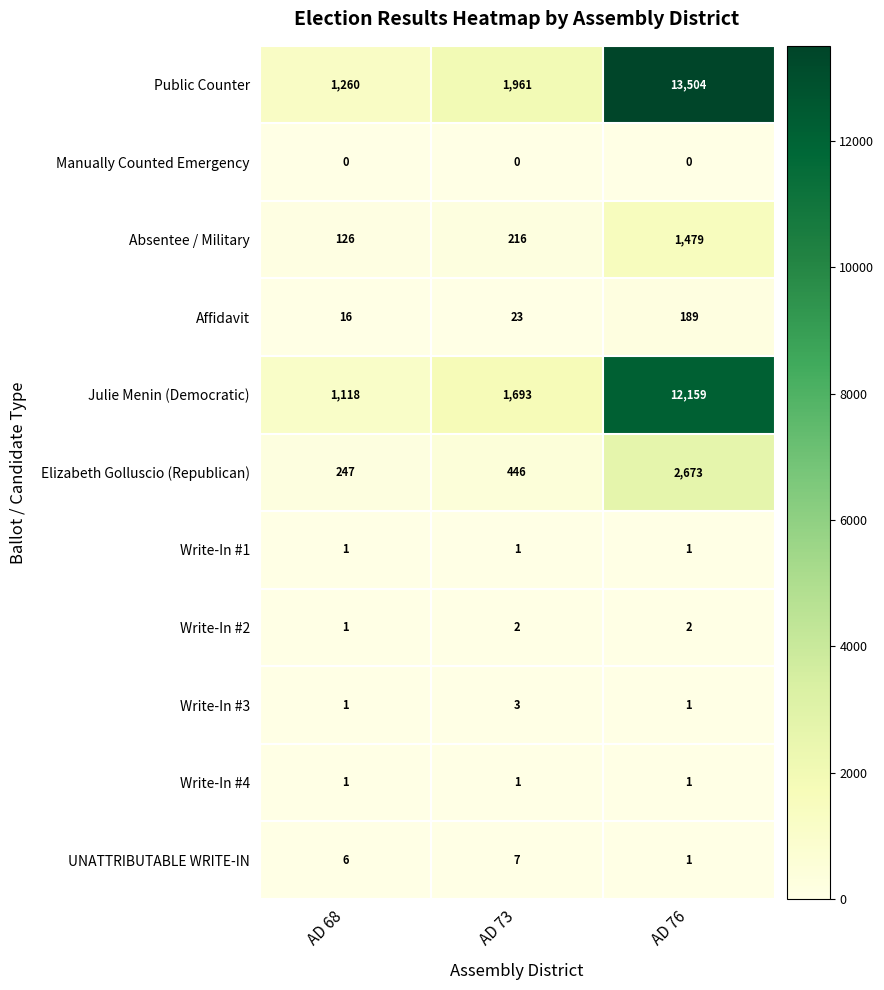

Count the Write-In #3 values in the range 1 to 3.

3